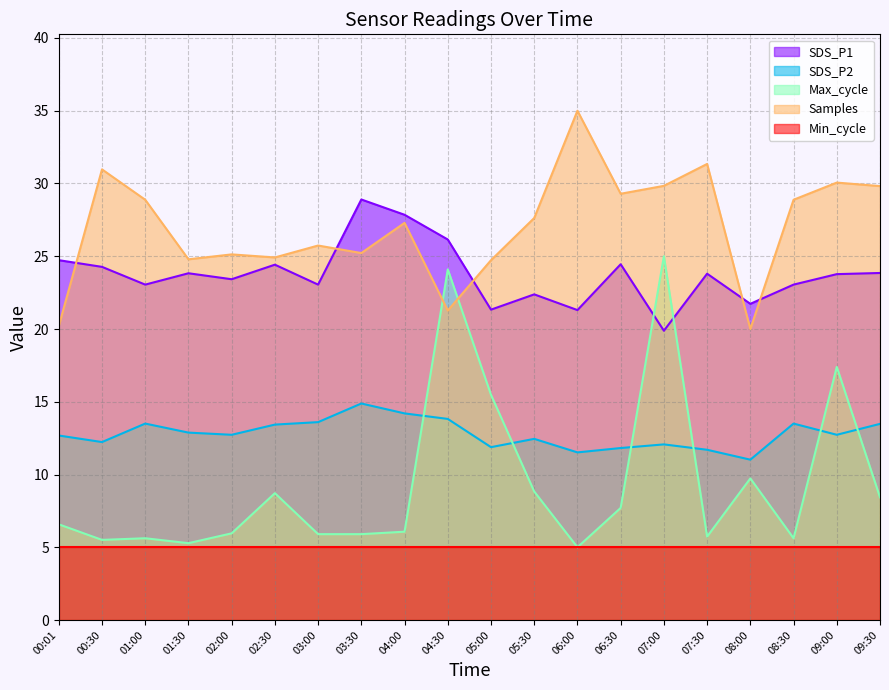

Does the chart display data point markers on the line(s)?

No